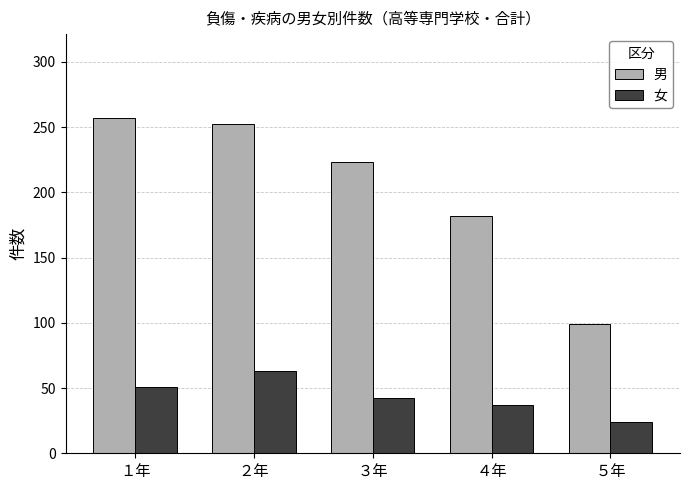

At which label does 女 reach its minimum?

５年